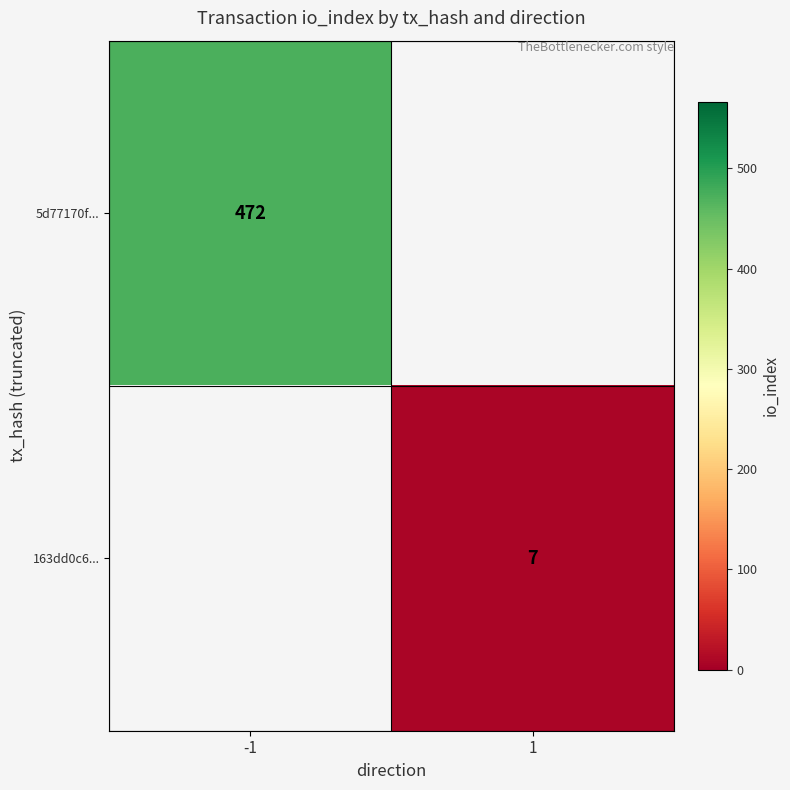

How many data points does each series have?

2